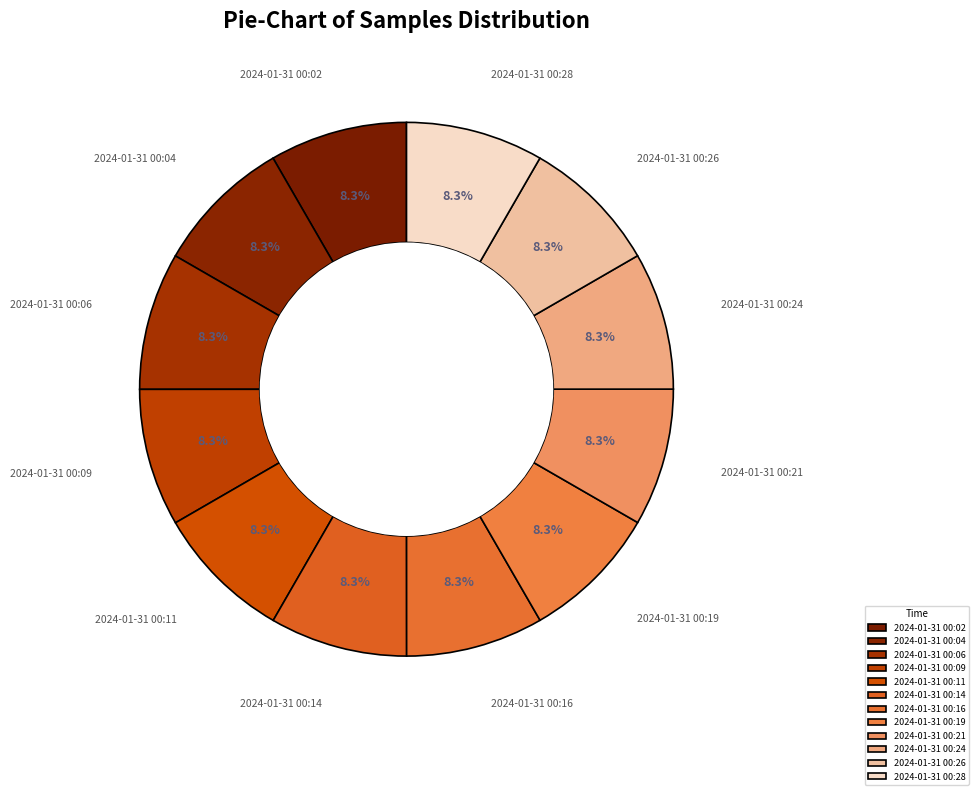

Approximately how many times larger is the value at 2024-01-31 00:02 compared to 2024-01-31 00:11?

1.0